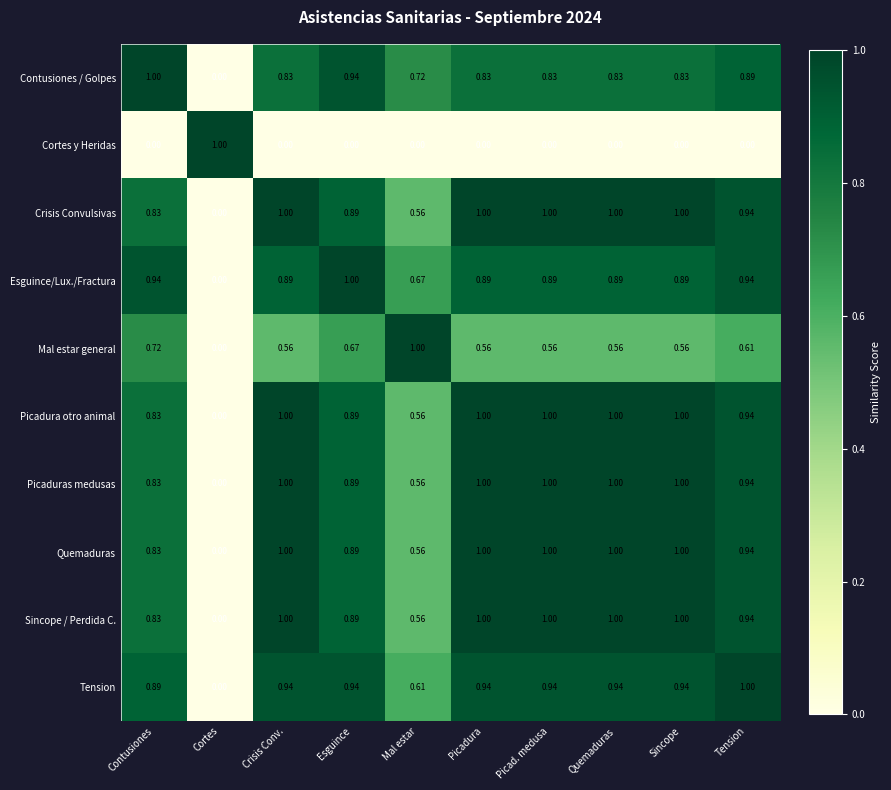

Where is Sincope / Perdida C. nearest to the value 0?

Cortes